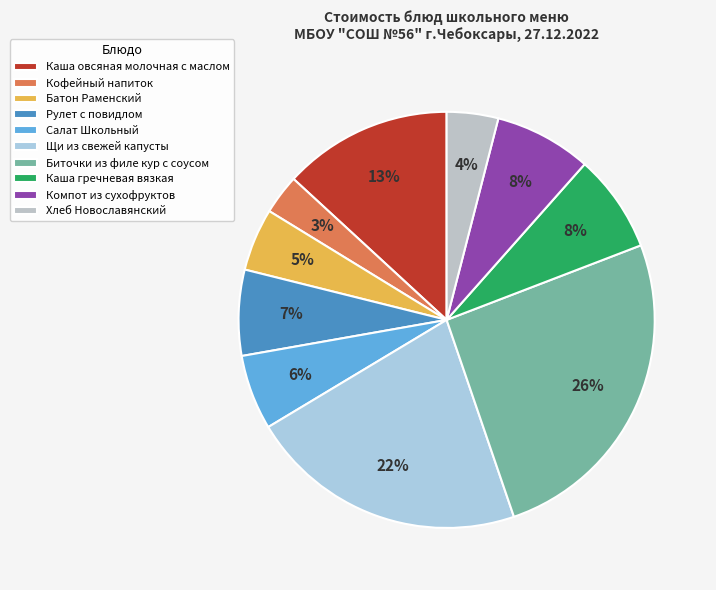

Rank the categories by value from highest to lowest.

Биточки из филе кур с соусом, Щи из свежей капусты с картофелем, Каша овсяная молочная с маслом, Каша гречневая вязкая, Компот из смеси сухофруктов, Рулет с повидлом, Салат Школьный, Батон Раменский, Хлеб Новославянский, Кофейный напиток